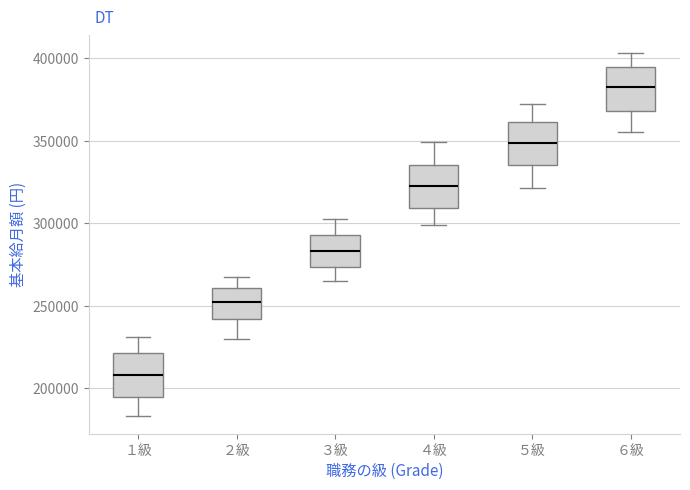

Reading left to right, transcribe this box plot: for each box, give where its median line is, the range the box spans, and where its two whiskers end, as read against the y-axis. The values are not printed on the chart, so give them approximately, as read against the axis.

１級: median 210000, box 195000 to 220000, whiskers 185000 to 230000
２級: median 255000, box 240000 to 260000, whiskers 230000 to 270000
３級: median 285000, box 275000 to 295000, whiskers 265000 to 305000
４級: median 325000, box 310000 to 335000, whiskers 300000 to 350000
５級: median 350000, box 335000 to 360000, whiskers 320000 to 370000
６級: median 385000, box 370000 to 395000, whiskers 355000 to 405000